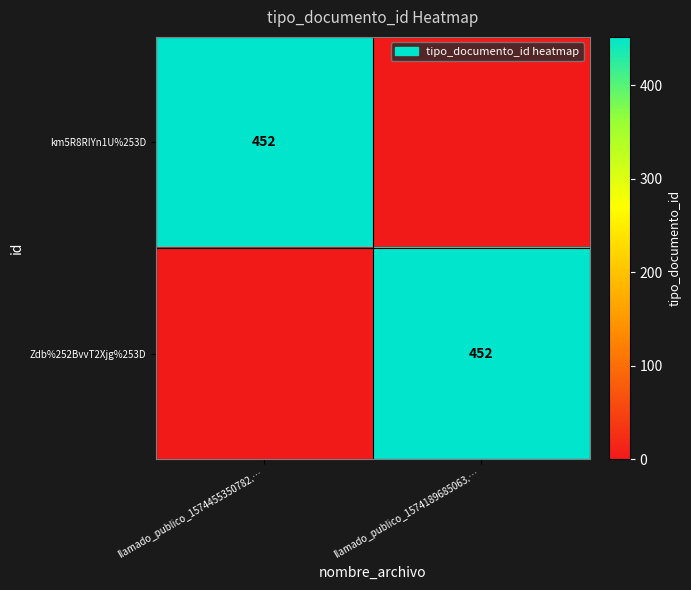

True or false: km5R8RIYn1U%253D has a value of 452 at llamado_publico_1574455350782.….

True